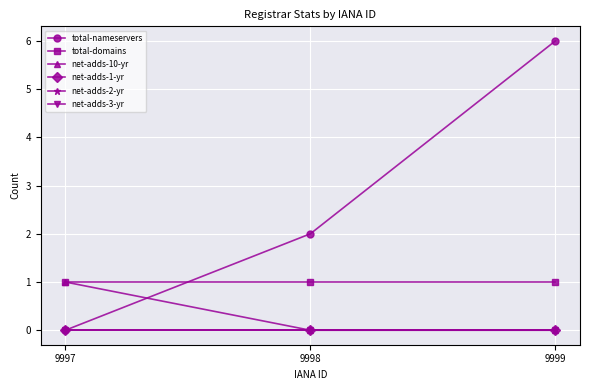

Reading left to right, list all the values displayed in this chart.

total-nameservers: 9997=0	9998=2	9999=6
total-domains: 9997=1	9998=1	9999=1
net-adds-10-yr: 9997=1	9998=0	9999=0
net-adds-1-yr: 9997=0	9998=0	9999=0
net-adds-2-yr: 9997=0	9998=0	9999=0
net-adds-3-yr: 9997=0	9998=0	9999=0